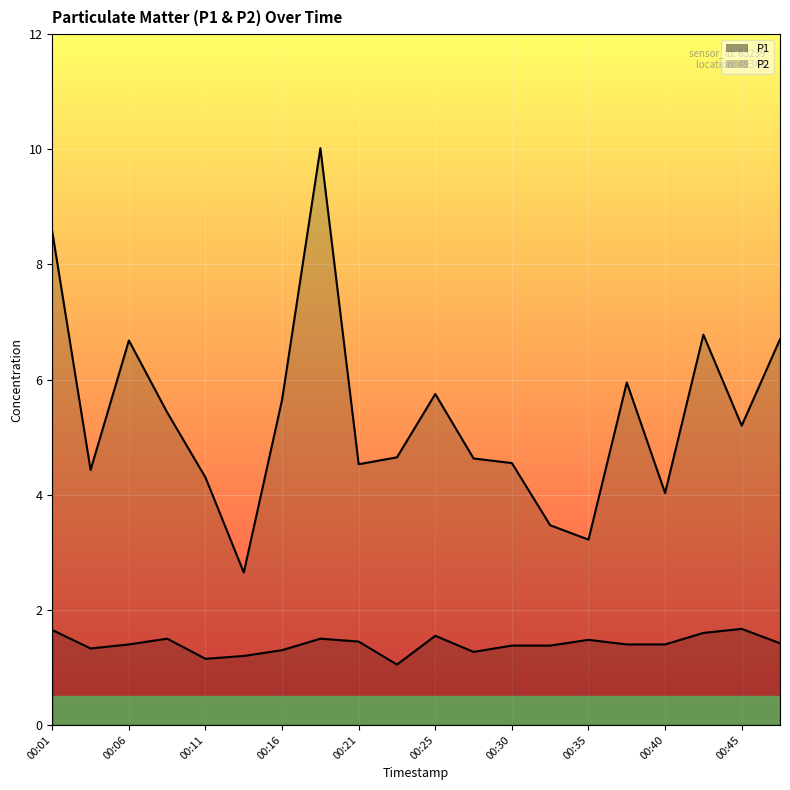

What is the average value of the P1 series?

5.4